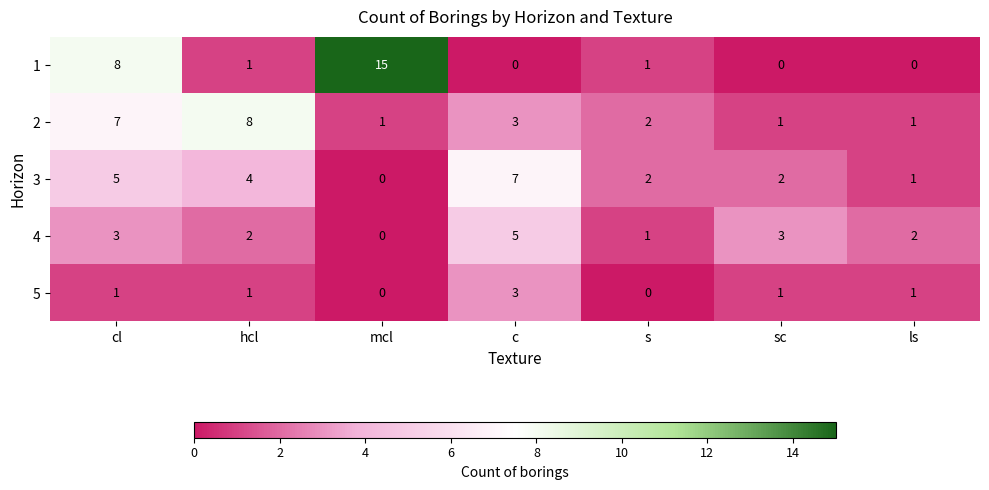

At which label is 1 closest to 7?

cl